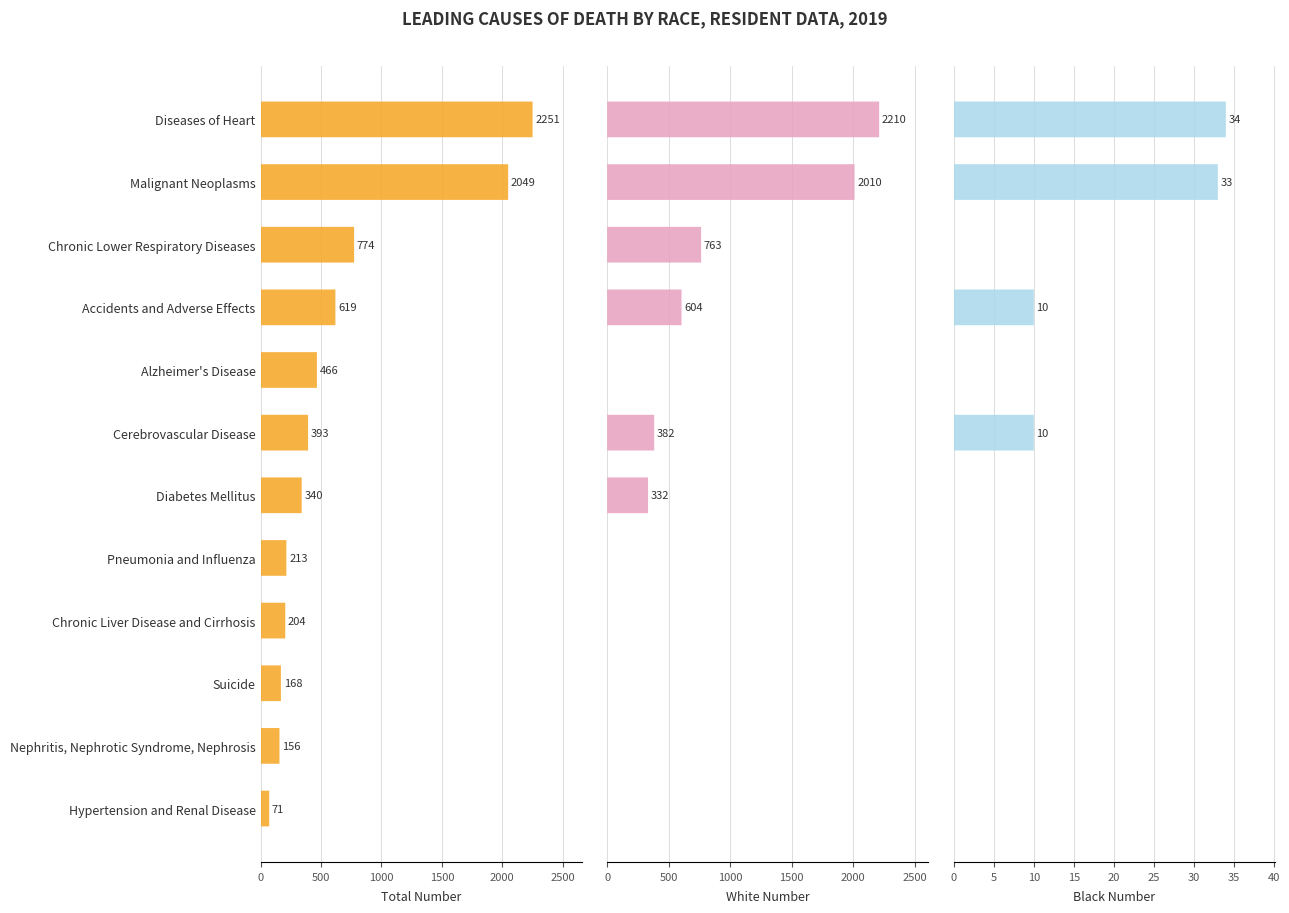

Reading left to right, extract all data points from this chart.

Total Number: 2251	2049	774	619	466	393	340	213	204	168	156	71
White Number: 2210	2010	763	604	0	382	332	0	0	0	0	0
Black Number: 34	33	0	10	0	10	0	0	0	0	0	0